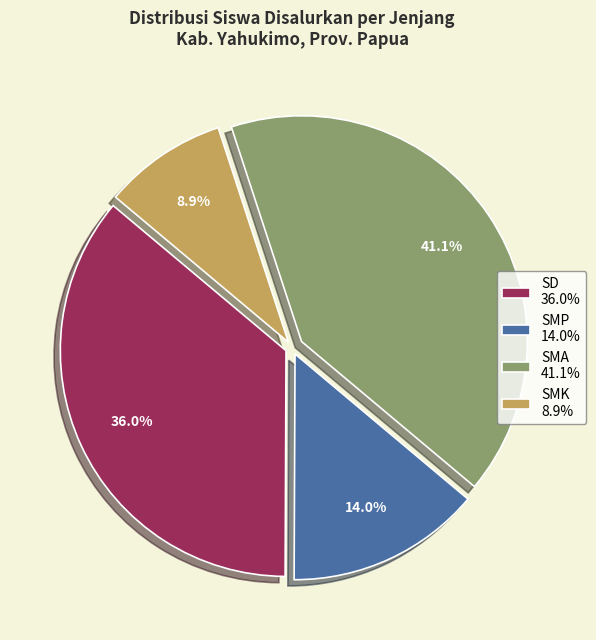

What percentage is the SMP slice, to the nearest percent?

14%